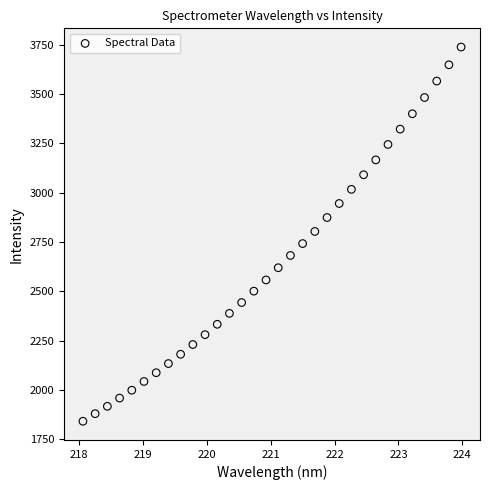

What is the range of Y values (max minus min)?

1894.9